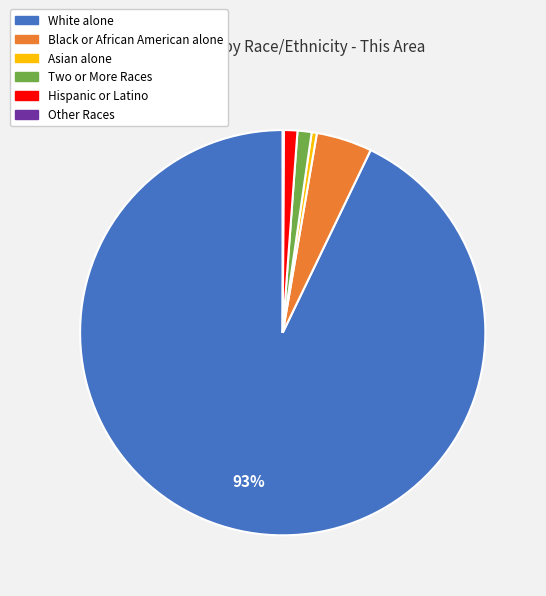

Does White alone account for over 50% of the chart?

Yes